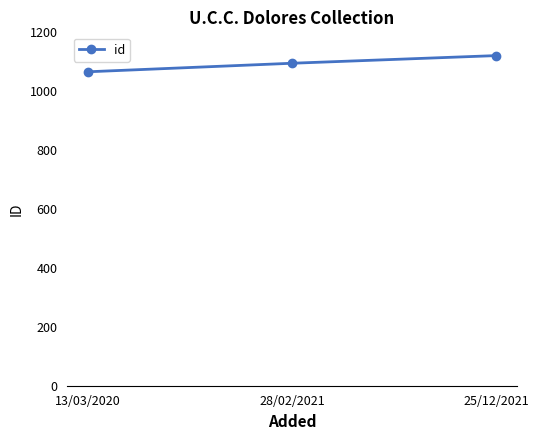

What is the label of the 2nd point from the right?

28/02/2021